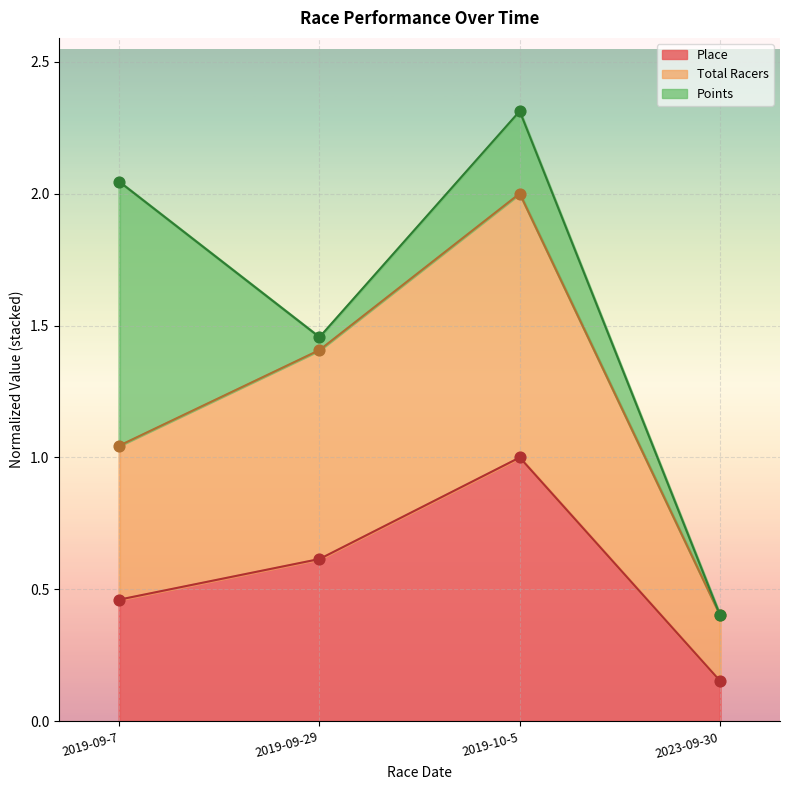

What is the total value across all series at 2019-09-7?

1.5